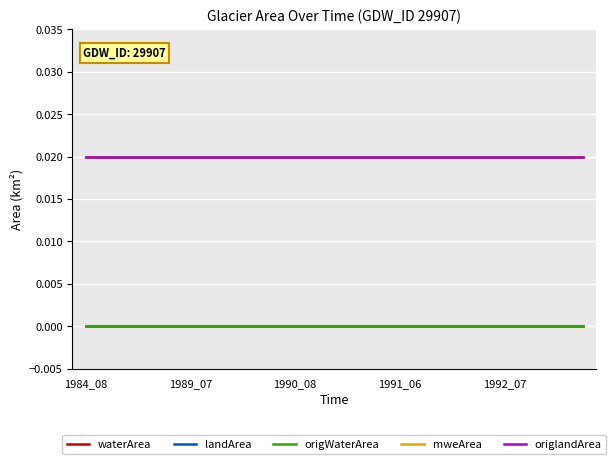

Does the chart have visible grid lines?

Yes